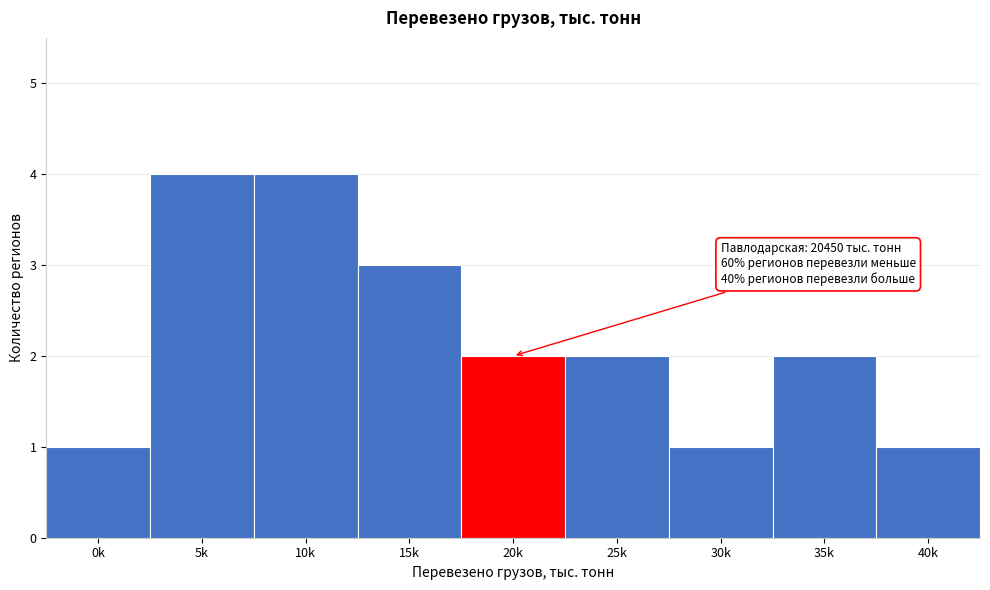

Reading left to right, transcribe all the data shown in this chart.

0k=1	5k=4	10k=4	15k=3	20k=2	25k=2	30k=1	35k=2	40k=1